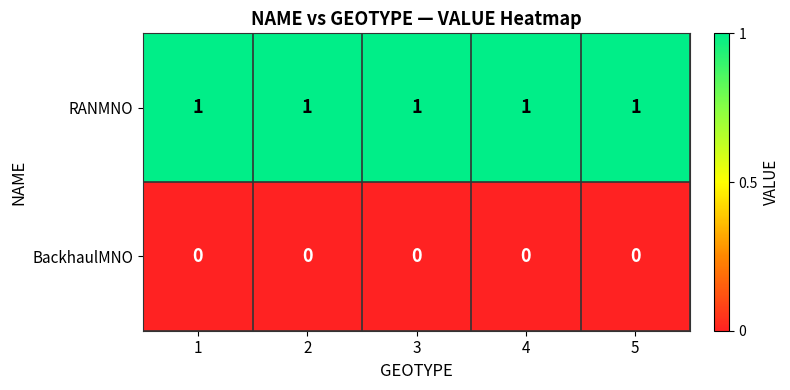

At how many categories does at least one series exceed 0?

5